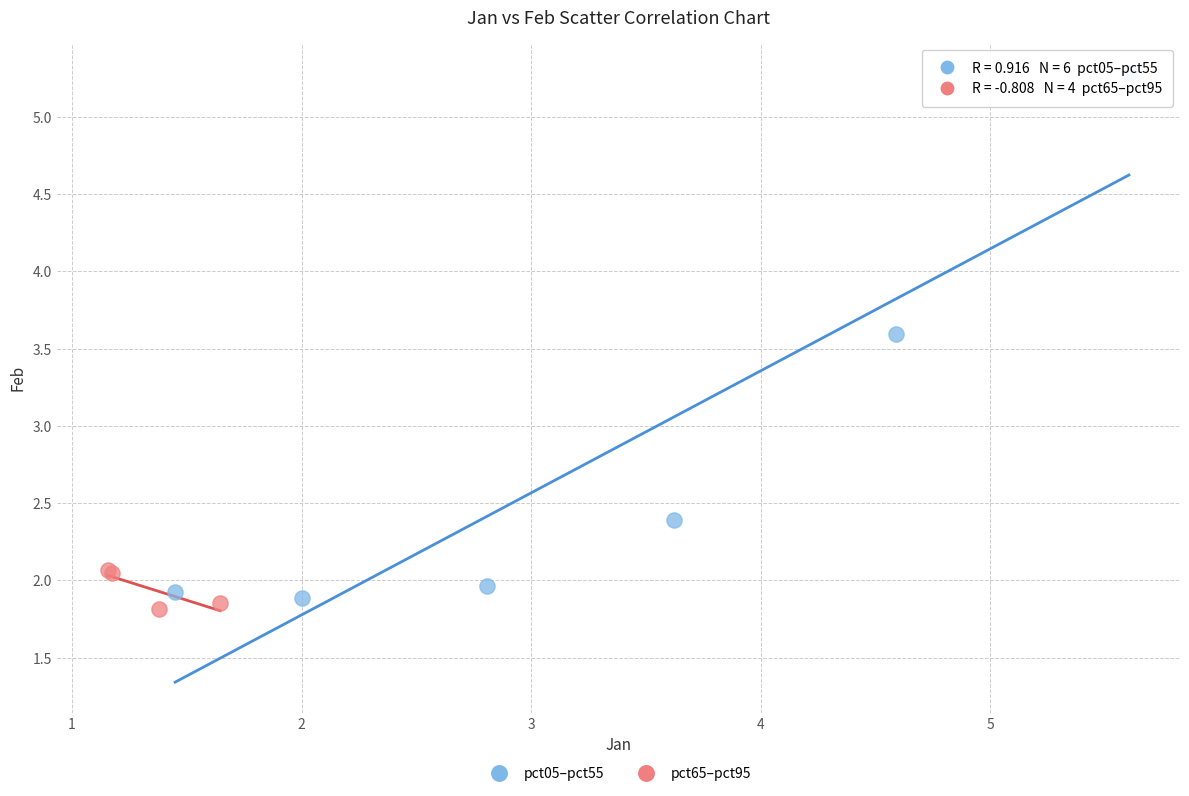

What are all the series names shown in the legend?

pct05–pct55, pct65–pct95